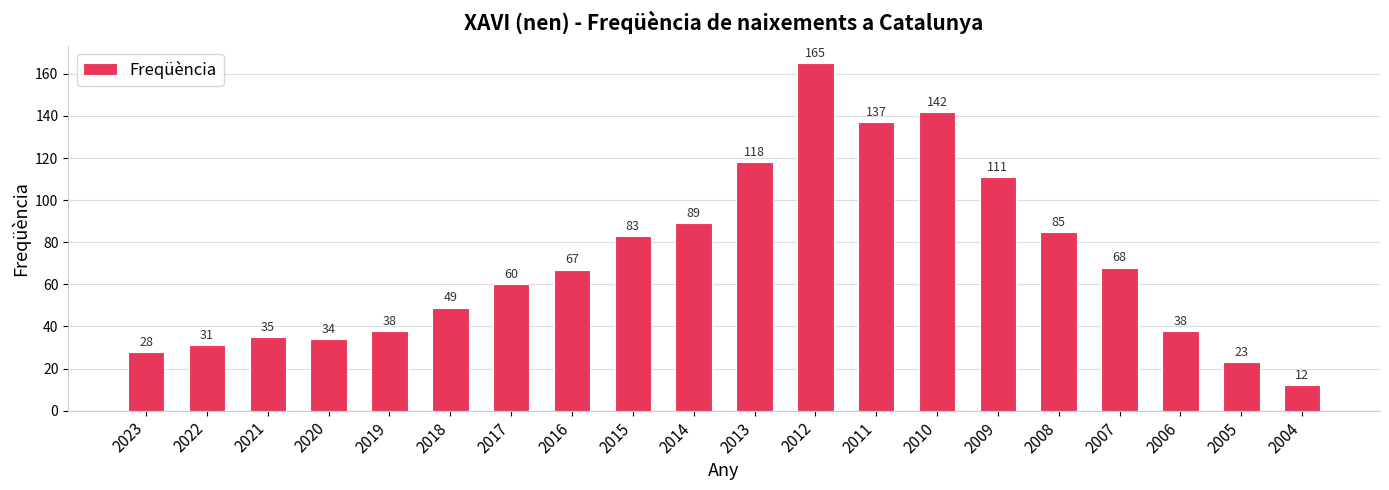

The chart shows a value of 12 at 2004. True or false?

True